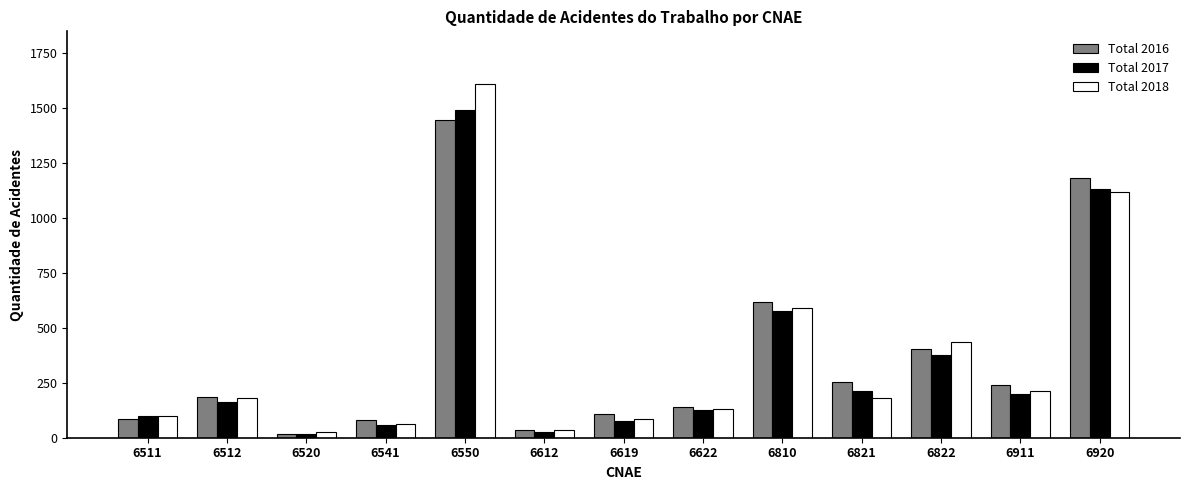

What is the sum of all Total 2016 values?

4796